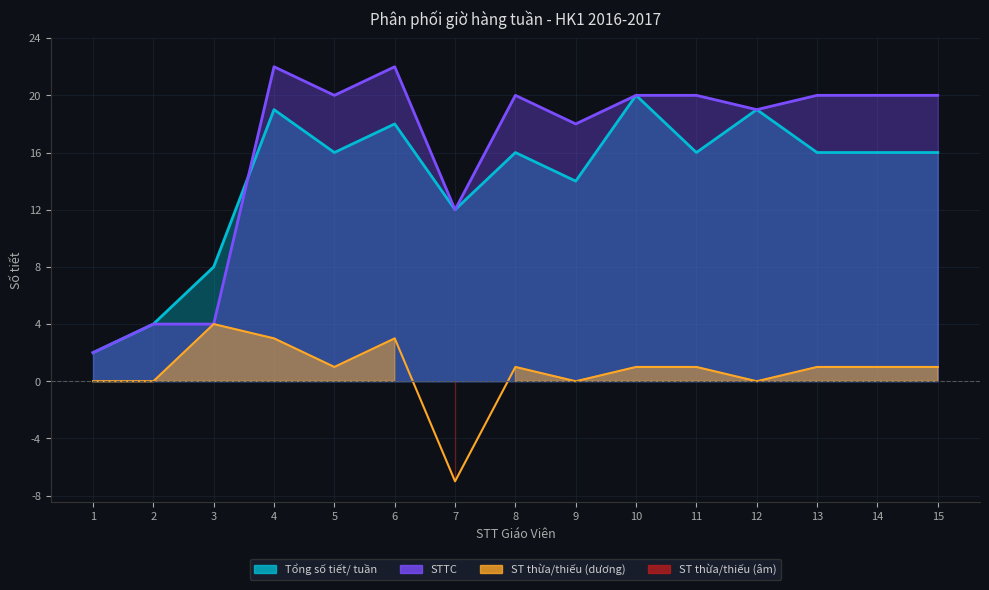

True or false: Tổng số tiết/ tuần has more than 1 interior local peaks.

True